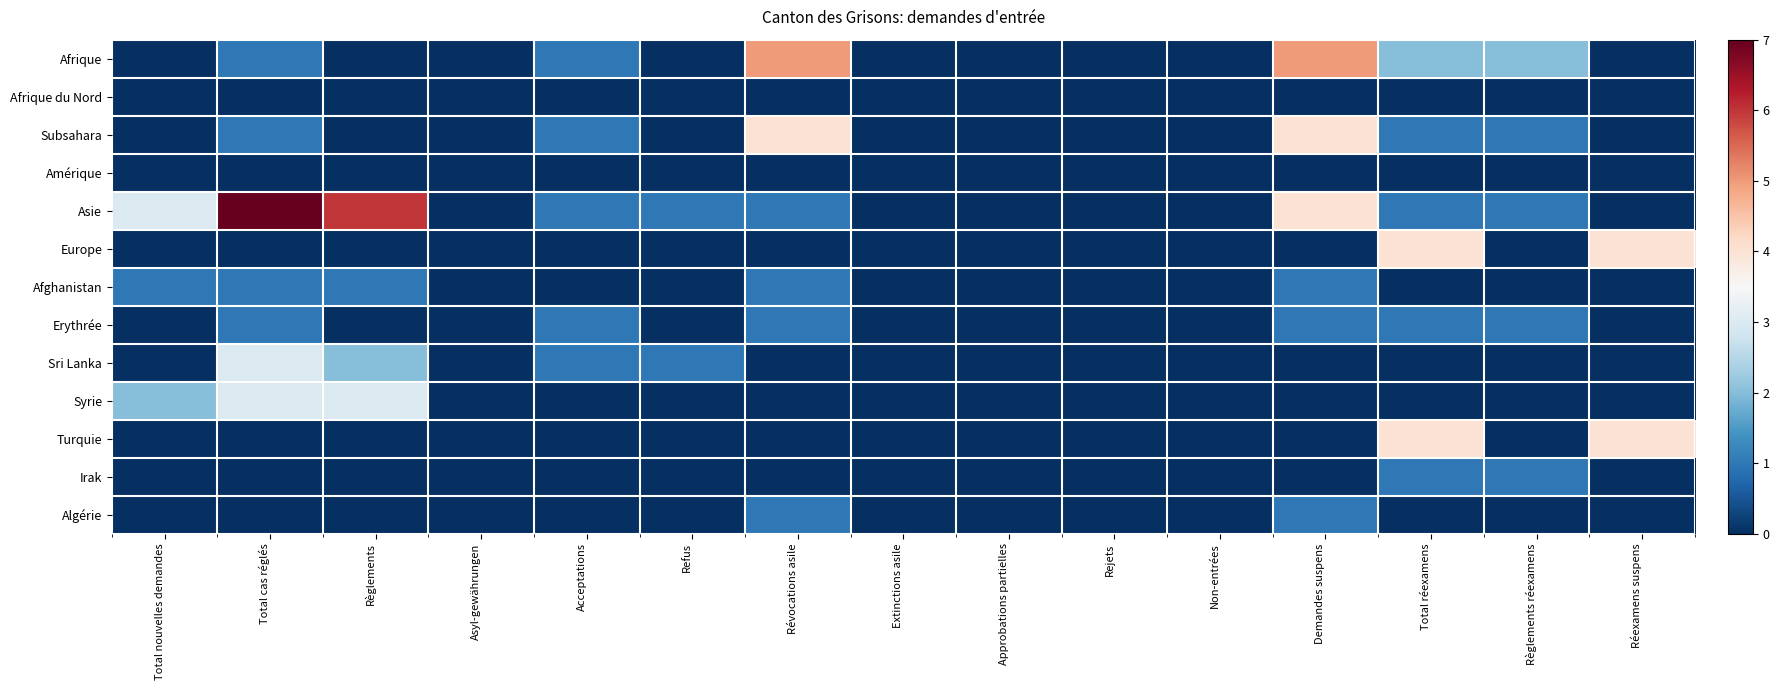

What is the greatest value displayed?

7